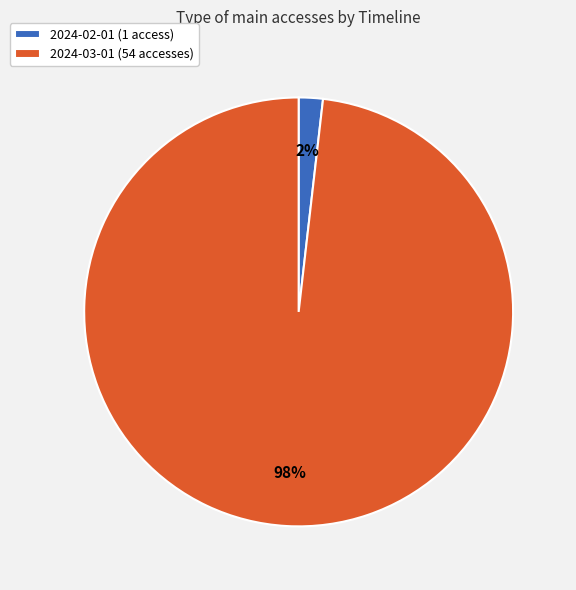

How many segments does this pie chart have?

2